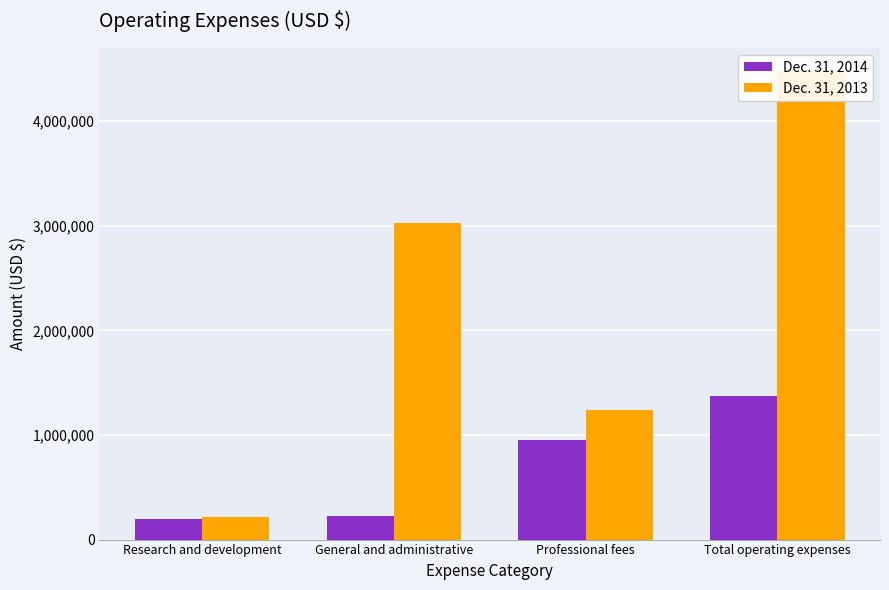

How many values in the Dec. 31, 2014 series exceed 949319?

1